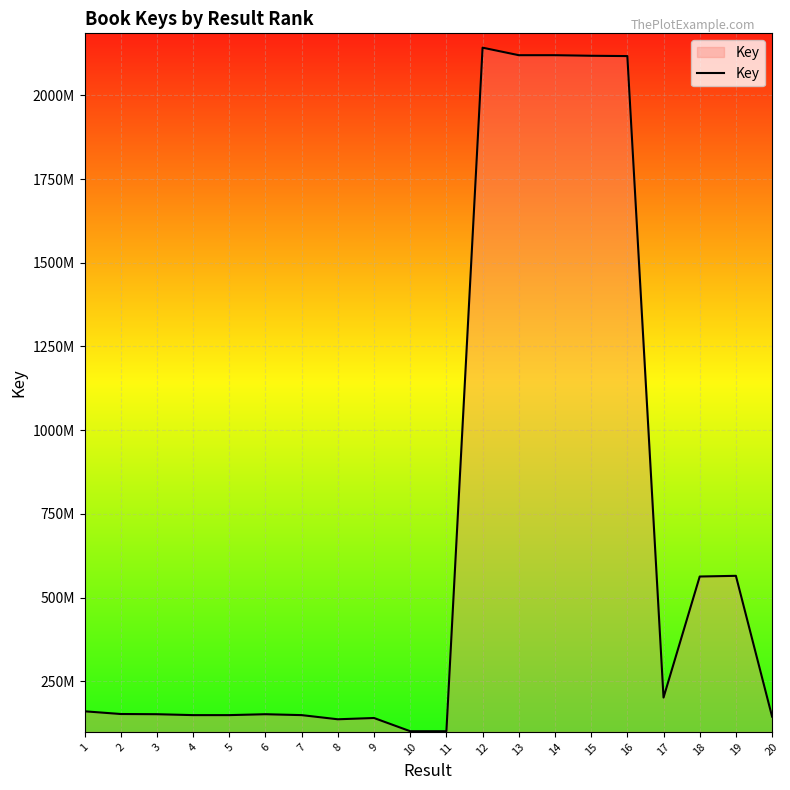

What is the sum of the values at 9 and 11?

240735666